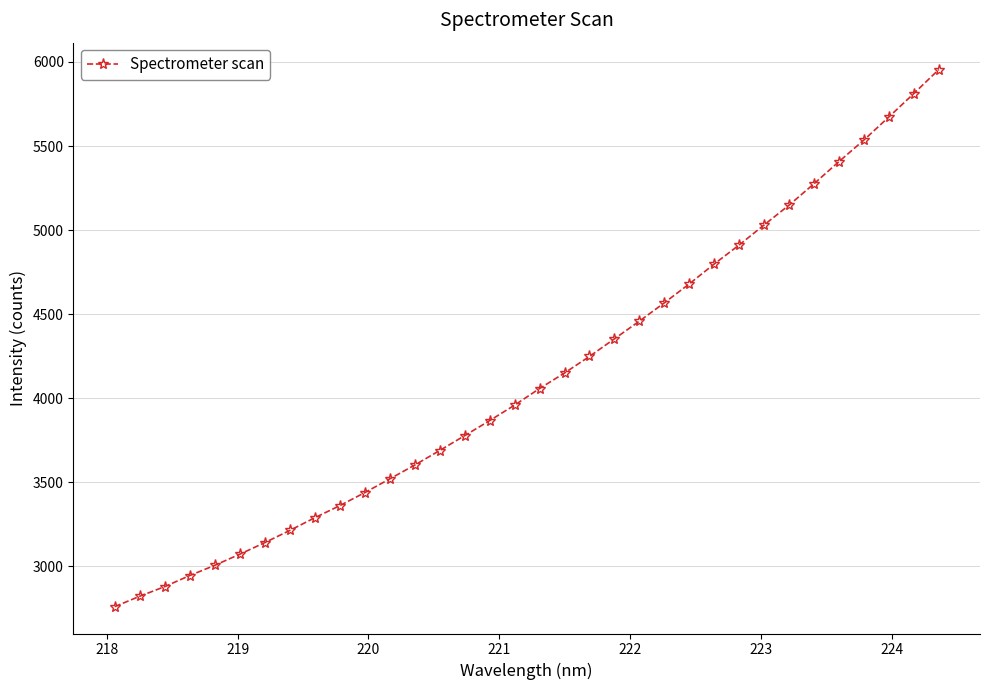

What is the average value?

4129.0